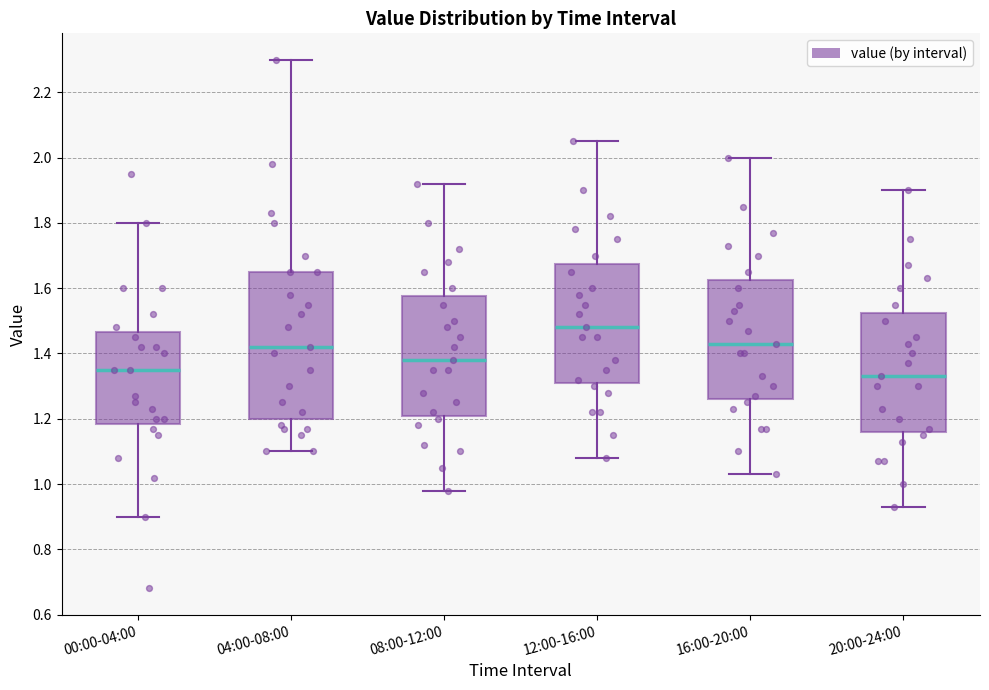

Which box's median line is the lowest?

20:00-24:00